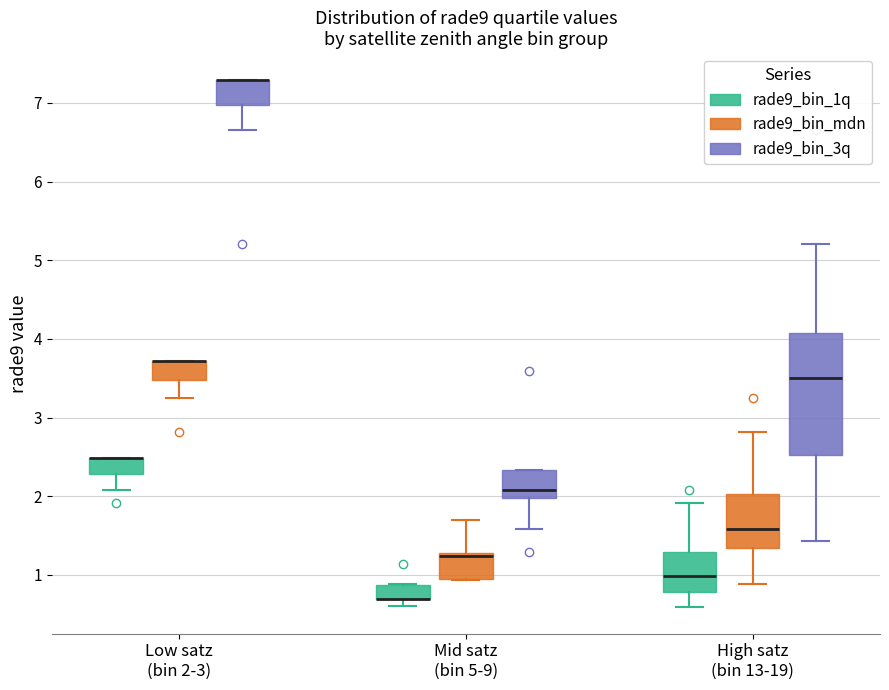

Reading left to right, transcribe this box plot: for each box, give where its median line is, the range the box spans, and where its two whiskers end, as read against the y-axis. The values are not printed on the chart, so give them approximately, as read against the axis.

Low satz (bin 2-3) (rade9_bin_1q): median 2.5 (drawn on the box's upper edge), box 2.3 to 2.5, whiskers 2.1 to 2.5
Low satz (bin 2-3) (rade9_bin_mdn): median 3.7 (drawn on the box's upper edge), box 3.5 to 3.7, whiskers 3.2 to 3.7
Low satz (bin 2-3) (rade9_bin_3q): median 7.3 (drawn on the box's upper edge), box 7.0 to 7.3, whiskers 6.7 to 7.3
Mid satz (bin 5-9) (rade9_bin_1q): median 0.7 (drawn on the box's lower edge), box 0.7 to 0.9, whiskers 0.6 to 0.9
Mid satz (bin 5-9) (rade9_bin_mdn): median 1.2, box 0.9 to 1.3, whiskers 0.9 to 1.7
Mid satz (bin 5-9) (rade9_bin_3q): median 2.1, box 2.0 to 2.3, whiskers 1.6 to 2.3
High satz (bin 13-19) (rade9_bin_1q): median 1.0, box 0.8 to 1.3, whiskers 0.6 to 1.9
High satz (bin 13-19) (rade9_bin_mdn): median 1.6, box 1.3 to 2.0, whiskers 0.9 to 2.8
High satz (bin 13-19) (rade9_bin_3q): median 3.5, box 2.5 to 4.1, whiskers 1.4 to 5.2